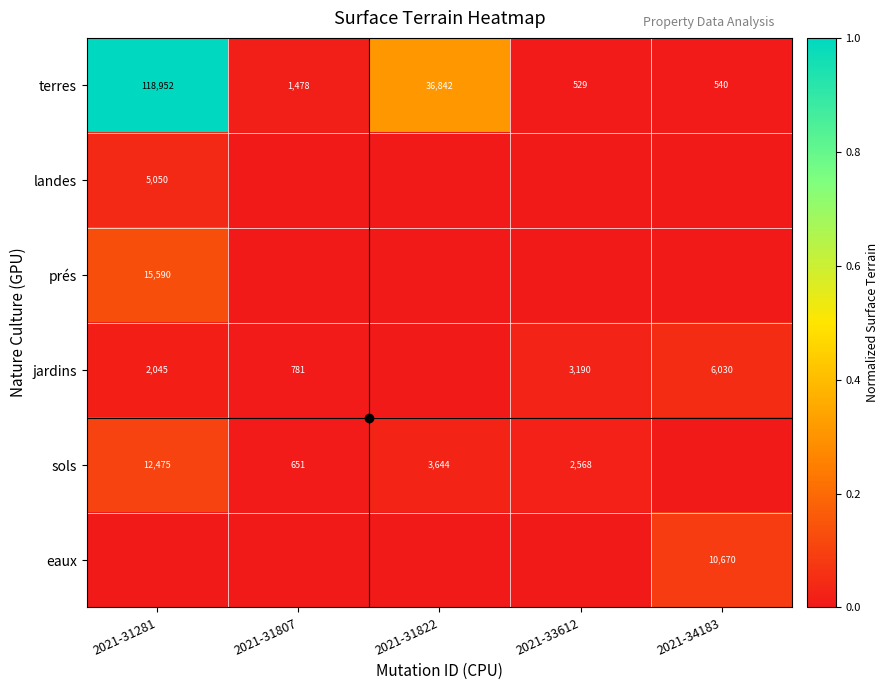

What is the approximate value of eaux at 2021-34183?

0.1